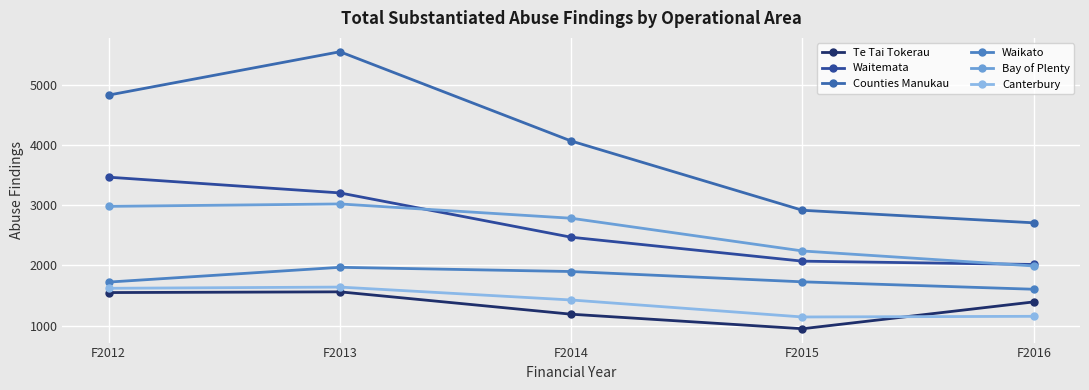

How many distinct data groups are displayed?

6